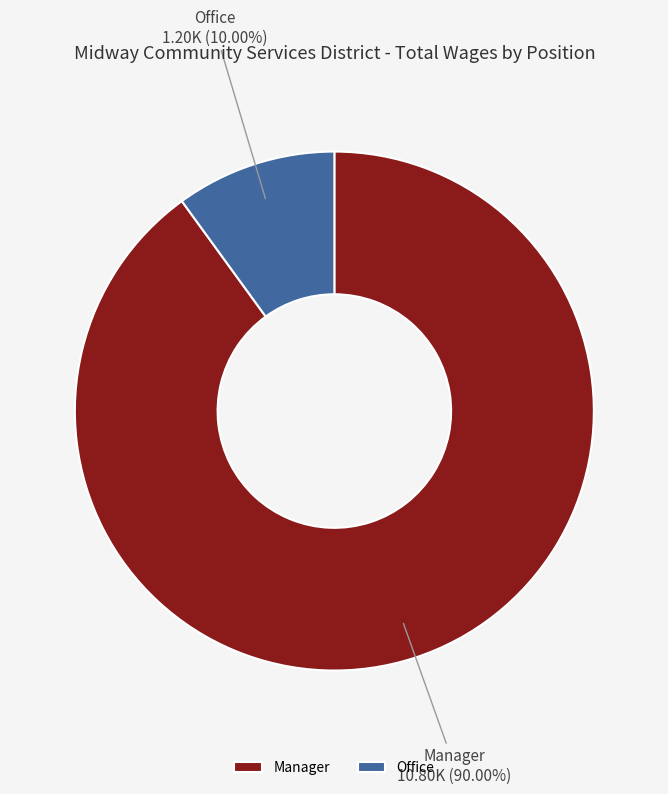

Is it true that Manager is 99% of the pie?

False